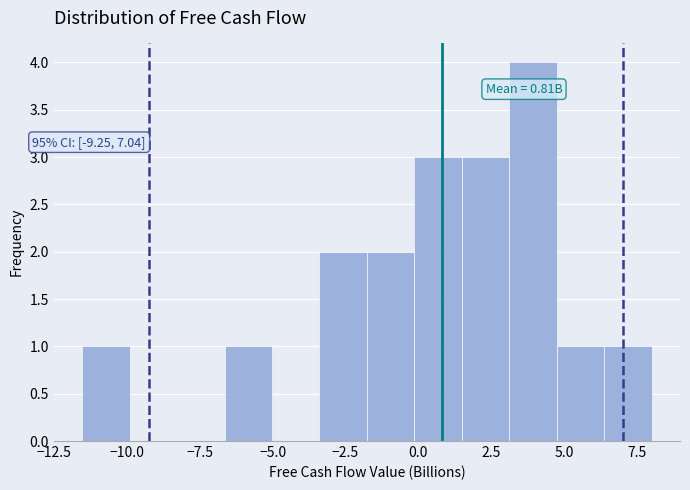

Read against the x-axis, roughly where is the centre of the tallest bar?

4.0